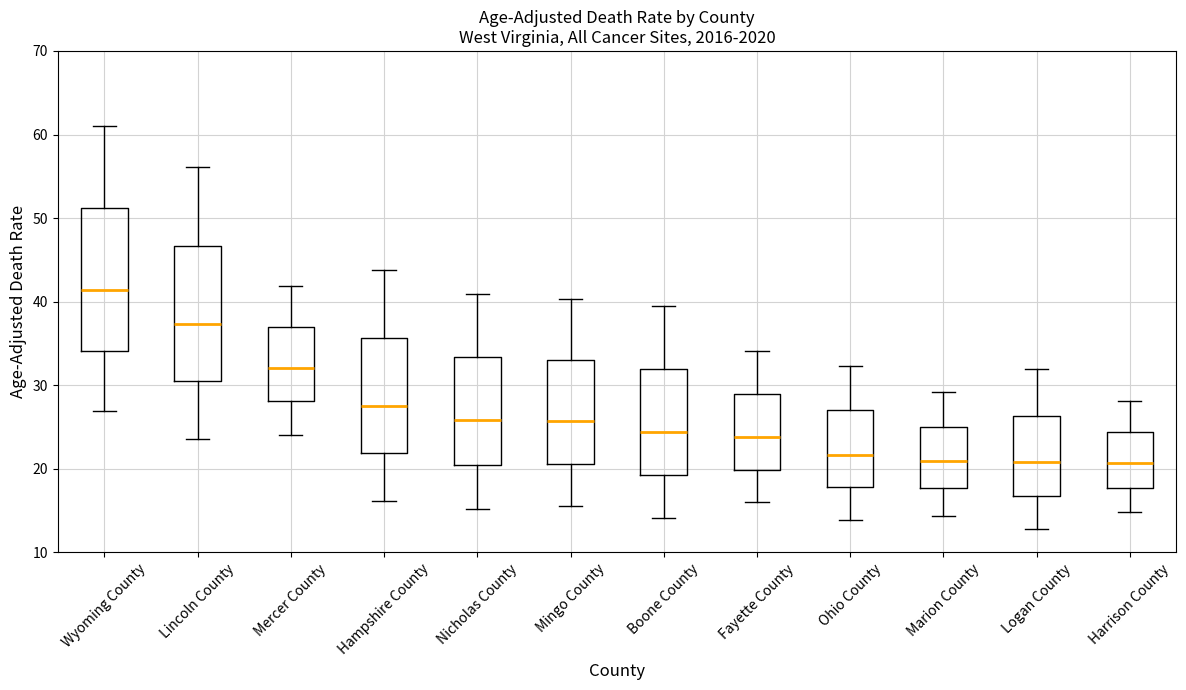

Reading left to right, transcribe this box plot: for each box, give where its median line is, the range the box spans, and where its two whiskers end, as read against the y-axis. The values are not printed on the chart, so give them approximately, as read against the axis.

Wyoming County: median 41, box 34 to 51, whiskers 27 to 61
Lincoln County: median 37, box 30 to 47, whiskers 24 to 56
Mercer County: median 32, box 28 to 37, whiskers 24 to 42
Hampshire County: median 28, box 22 to 36, whiskers 16 to 44
Nicholas County: median 26, box 21 to 33, whiskers 15 to 41
Mingo County: median 26, box 21 to 33, whiskers 16 to 40
Boone County: median 24, box 19 to 32, whiskers 14 to 40
Fayette County: median 24, box 20 to 29, whiskers 16 to 34
Ohio County: median 22, box 18 to 27, whiskers 14 to 32
Marion County: median 21, box 18 to 25, whiskers 14 to 29
Logan County: median 21, box 17 to 26, whiskers 13 to 32
Harrison County: median 21, box 18 to 24, whiskers 15 to 28